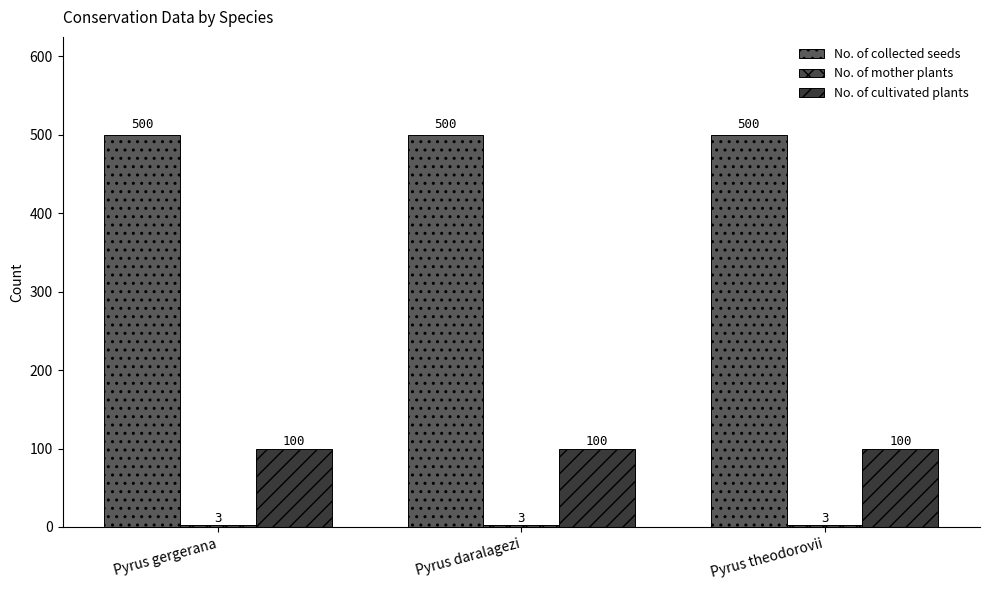

What value does the No. of collected seeds series have at Pyrus theodorovii?

500